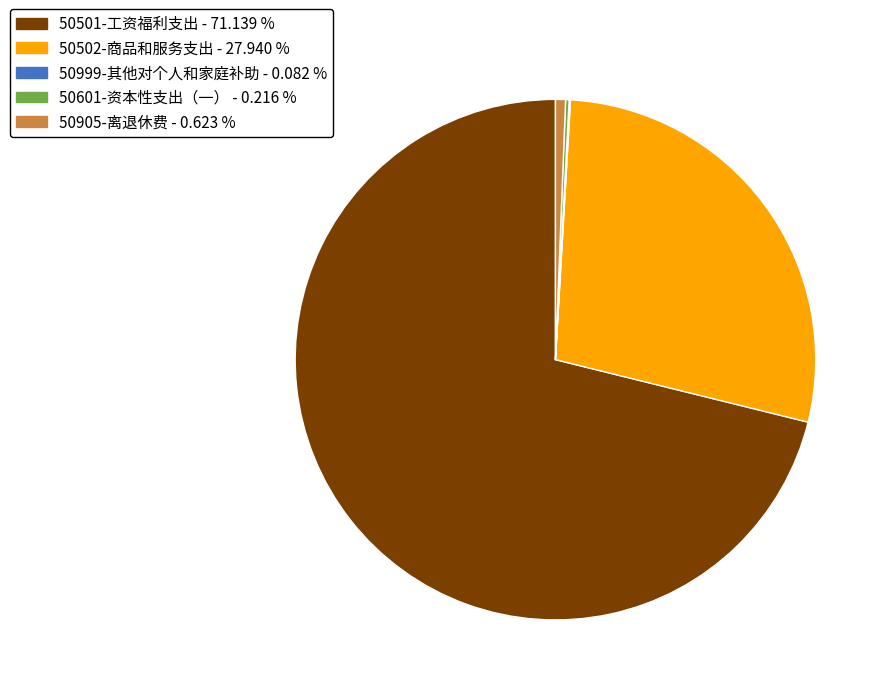

Do 50501-工资福利支出 and 50502-商品和服务支出 together represent more than half of the pie?

Yes